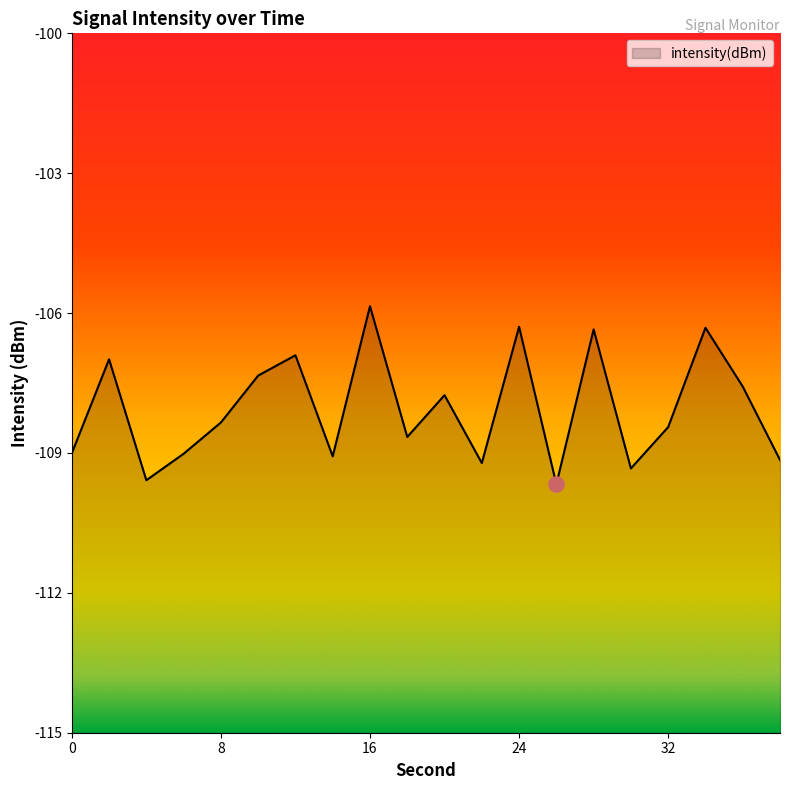

What is the change in value from 4 to 20?

+1.8